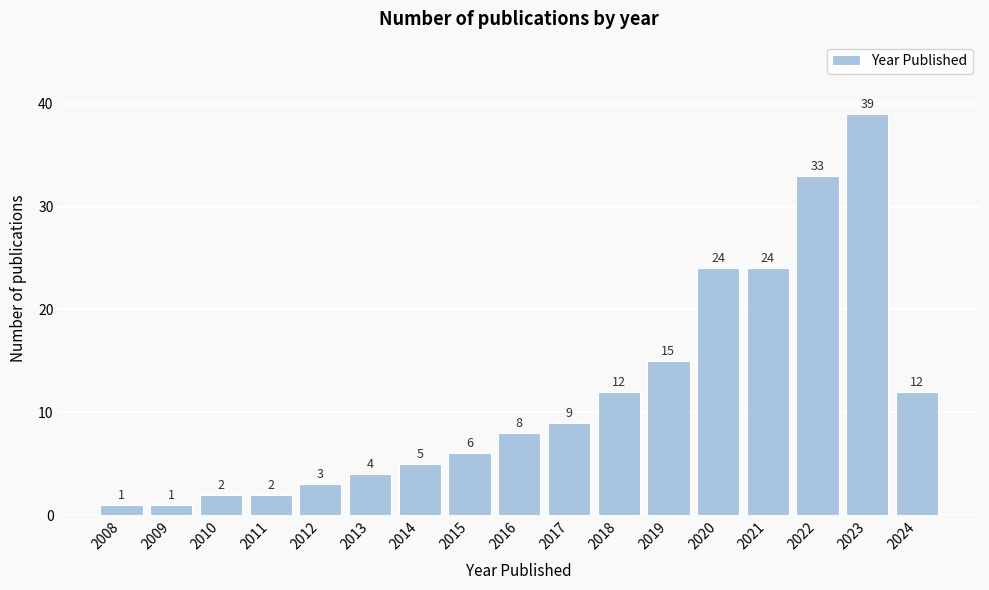

Reading right to left, extract all data points from this chart.

12	39	33	24	24	15	12	9	8	6	5	4	3	2	2	1	1